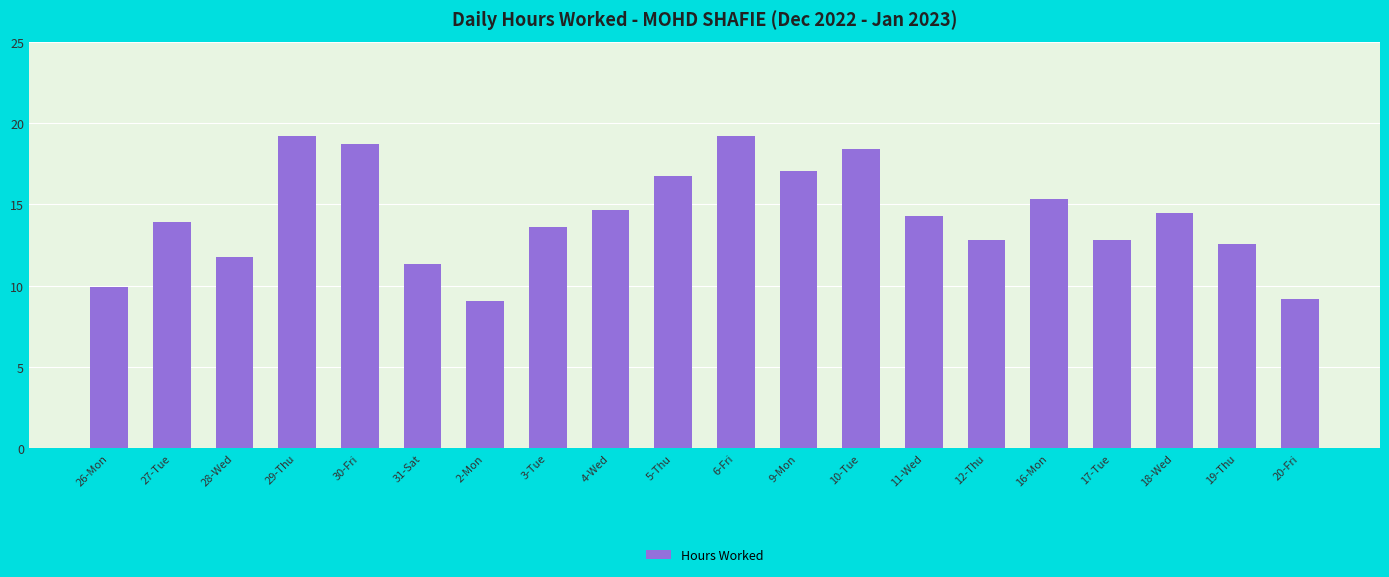

Is it true that the value at 27-Tue is 13.9?

True